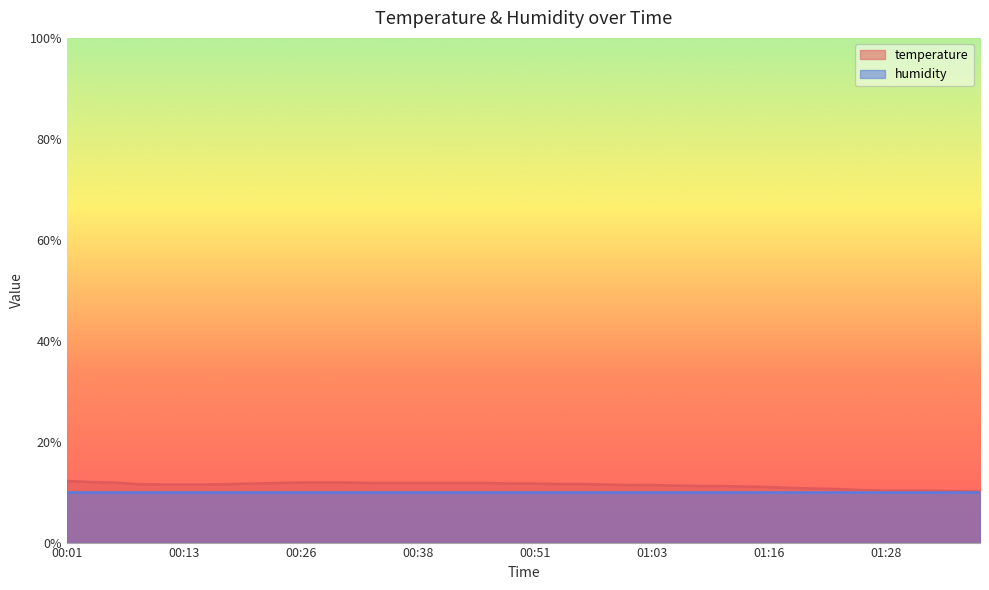

How many series are shown in this chart?

2